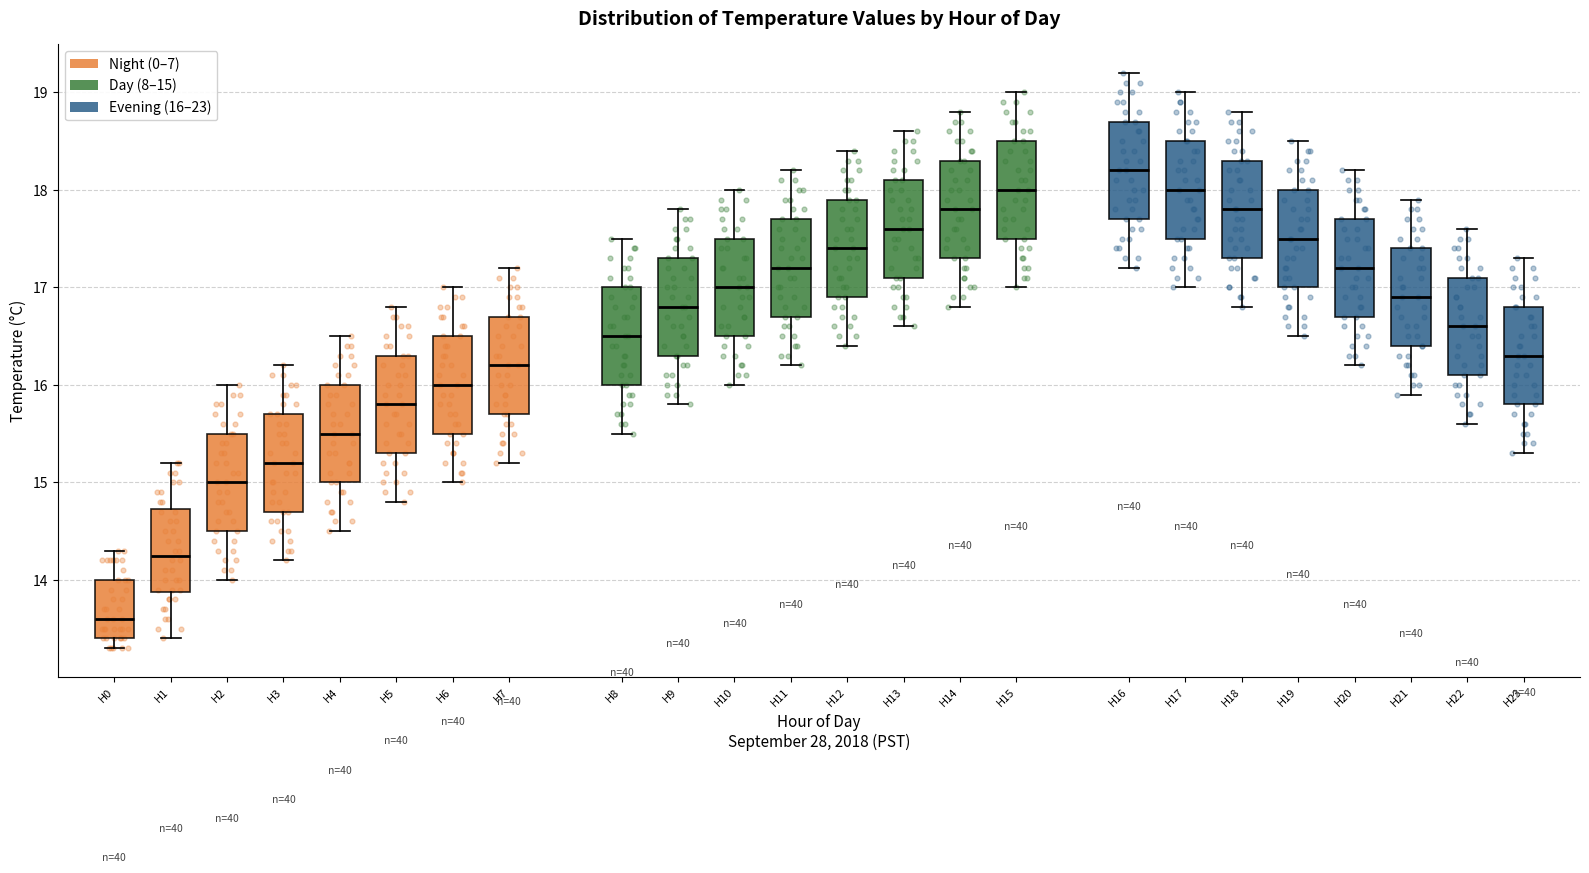

Reading left to right, transcribe this box plot: for each box, give where its median line is, the range the box spans, and where its two whiskers end, as read against the y-axis. The values are not printed on the chart, so give them approximately, as read against the axis.

H0: median 13.6, box 13.4 to 14.0, whiskers 13.3 to 14.3
H1: median 14.3, box 13.9 to 14.7, whiskers 13.4 to 15.2
H2: median 15.0, box 14.5 to 15.5, whiskers 14.0 to 16.0
H3: median 15.2, box 14.7 to 15.7, whiskers 14.2 to 16.2
H4: median 15.5, box 15.0 to 16.0, whiskers 14.5 to 16.5
H5: median 15.8, box 15.3 to 16.3, whiskers 14.8 to 16.8
H6: median 16.0, box 15.5 to 16.5, whiskers 15.0 to 17.0
H7: median 16.2, box 15.7 to 16.7, whiskers 15.2 to 17.2
H8: median 16.5, box 16.0 to 17.0, whiskers 15.5 to 17.5
H9: median 16.8, box 16.3 to 17.3, whiskers 15.8 to 17.8
H10: median 17.0, box 16.5 to 17.5, whiskers 16.0 to 18.0
H11: median 17.2, box 16.7 to 17.7, whiskers 16.2 to 18.2
H12: median 17.4, box 16.9 to 17.9, whiskers 16.4 to 18.4
H13: median 17.6, box 17.1 to 18.1, whiskers 16.6 to 18.6
H14: median 17.8, box 17.3 to 18.3, whiskers 16.8 to 18.8
H15: median 18.0, box 17.5 to 18.5, whiskers 17.0 to 19.0
H16: median 18.2, box 17.7 to 18.7, whiskers 17.2 to 19.2
H17: median 18.0, box 17.5 to 18.5, whiskers 17.0 to 19.0
H18: median 17.8, box 17.3 to 18.3, whiskers 16.8 to 18.8
H19: median 17.5, box 17.0 to 18.0, whiskers 16.5 to 18.5
H20: median 17.2, box 16.7 to 17.7, whiskers 16.2 to 18.2
H21: median 16.9, box 16.4 to 17.4, whiskers 15.9 to 17.9
H22: median 16.6, box 16.1 to 17.1, whiskers 15.6 to 17.6
H23: median 16.3, box 15.8 to 16.8, whiskers 15.3 to 17.3